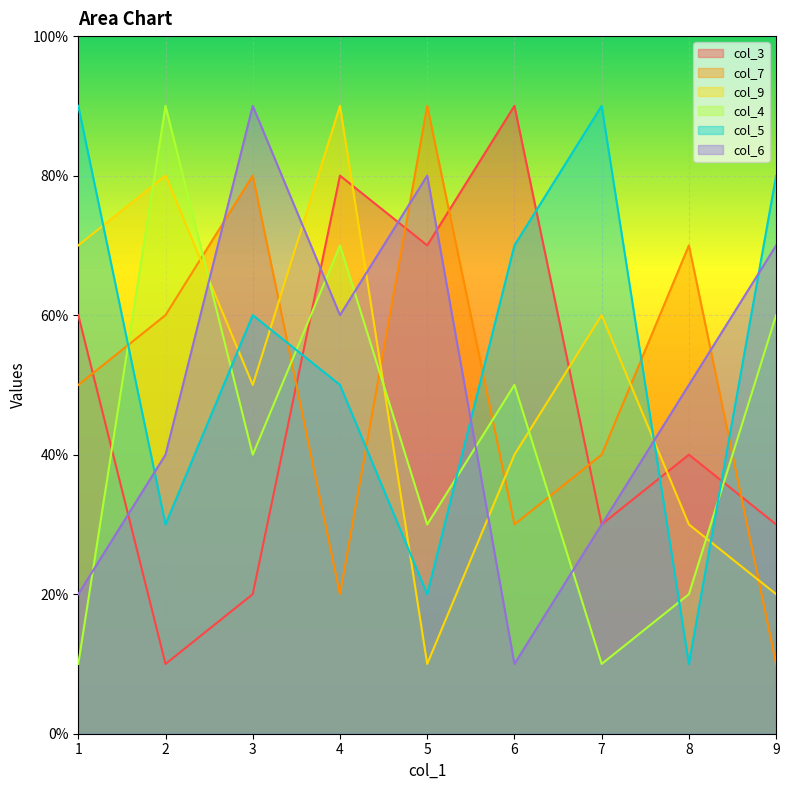

Rank the series by their maximum value, from lowest to highest.

col_3, col_7, col_9, col_4, col_5, col_6